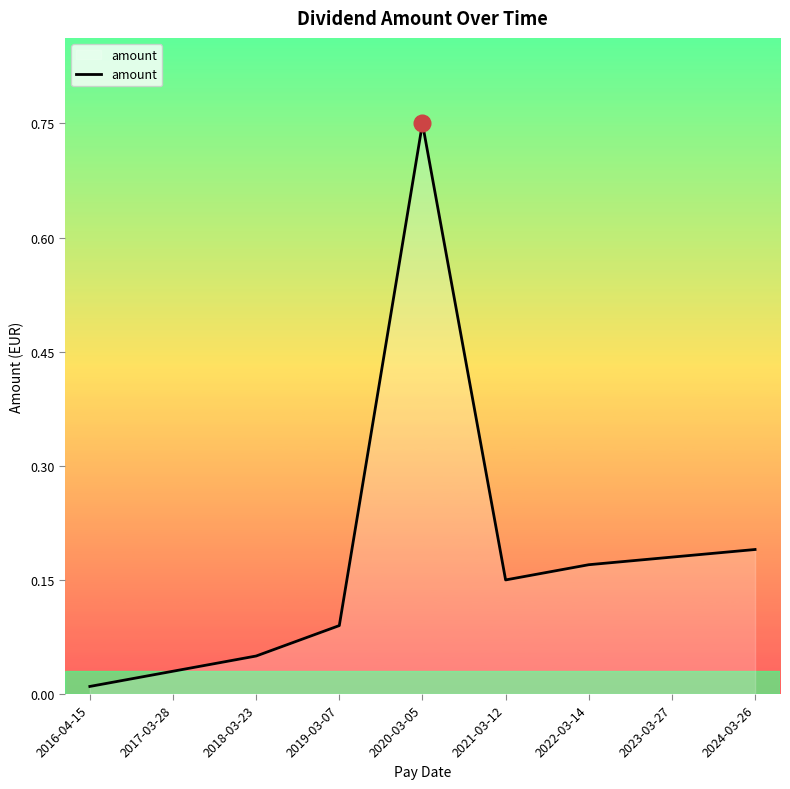

What position from the left is 2022-03-14?

7